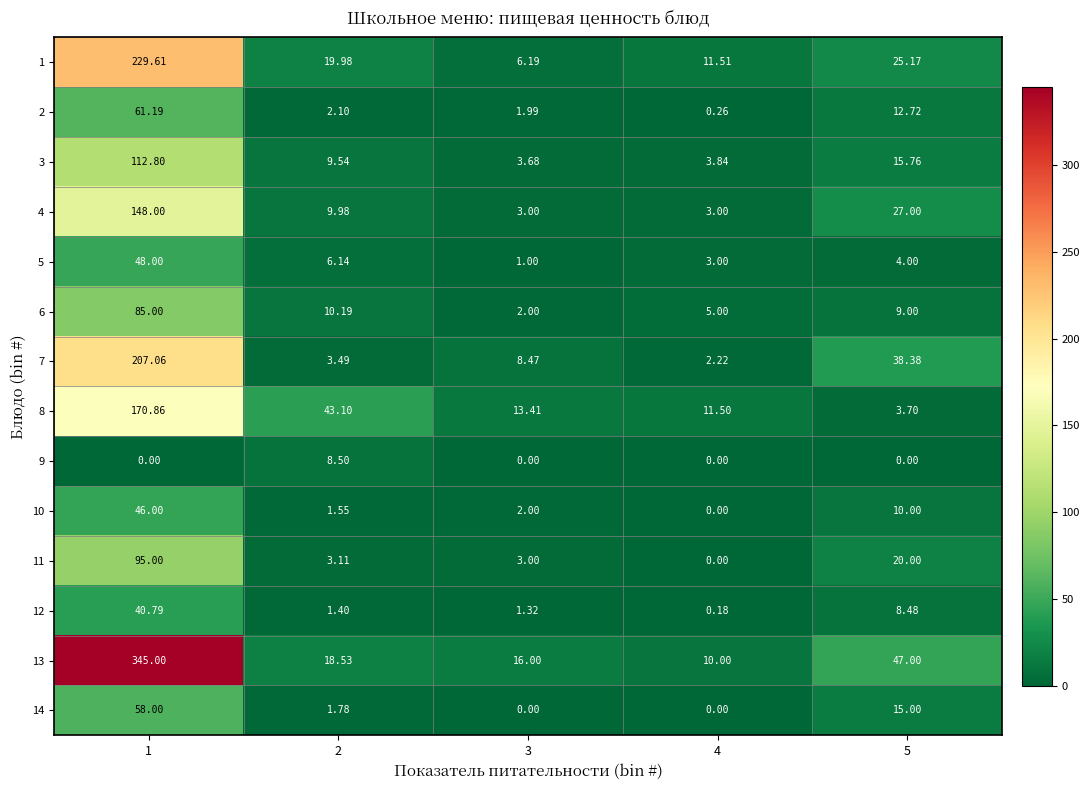

At which category is the sum across all series the highest?

1